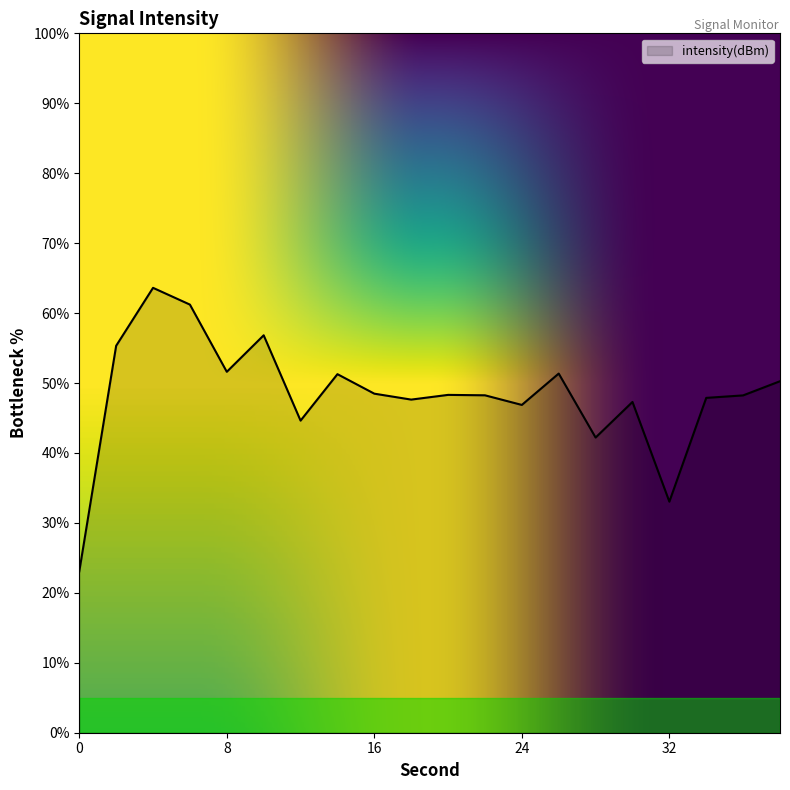

What is the difference between the maximum and minimum values?

40.5